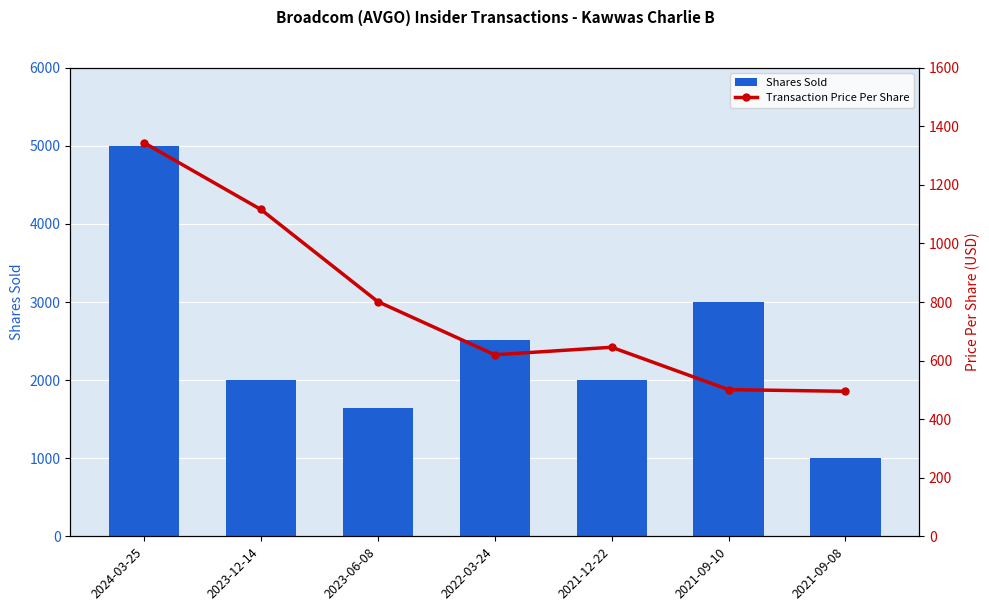

What is the difference between the highest and lowest values at 2024-03-25?

3656.0